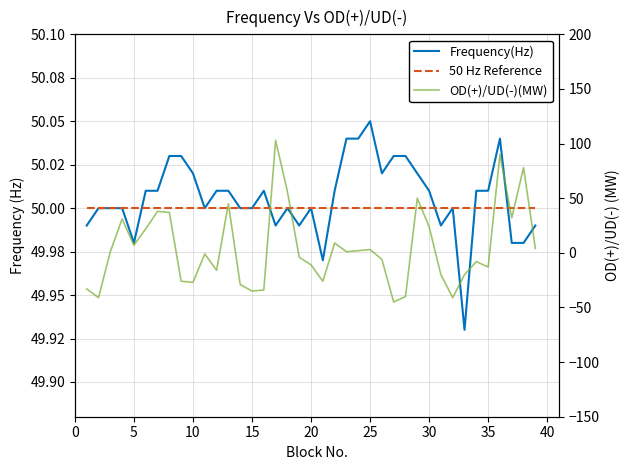

What is the value of the 50 Hz Reference point at the 10th from the left?

50.0